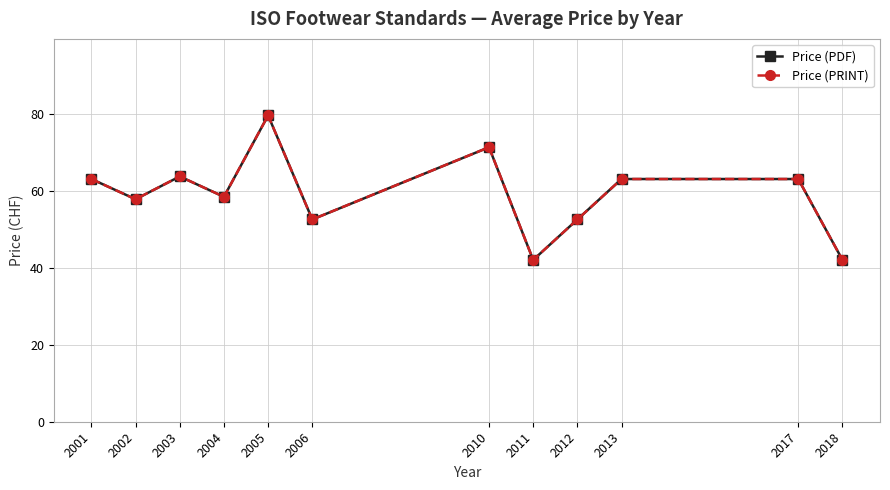

Does the chart have visible grid lines?

Yes